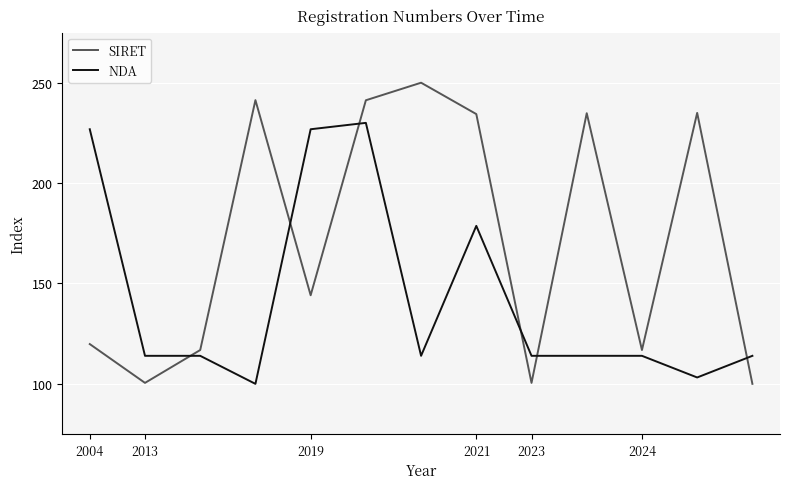

Rank the series by their maximum value, from highest to lowest.

SIRET, NDA